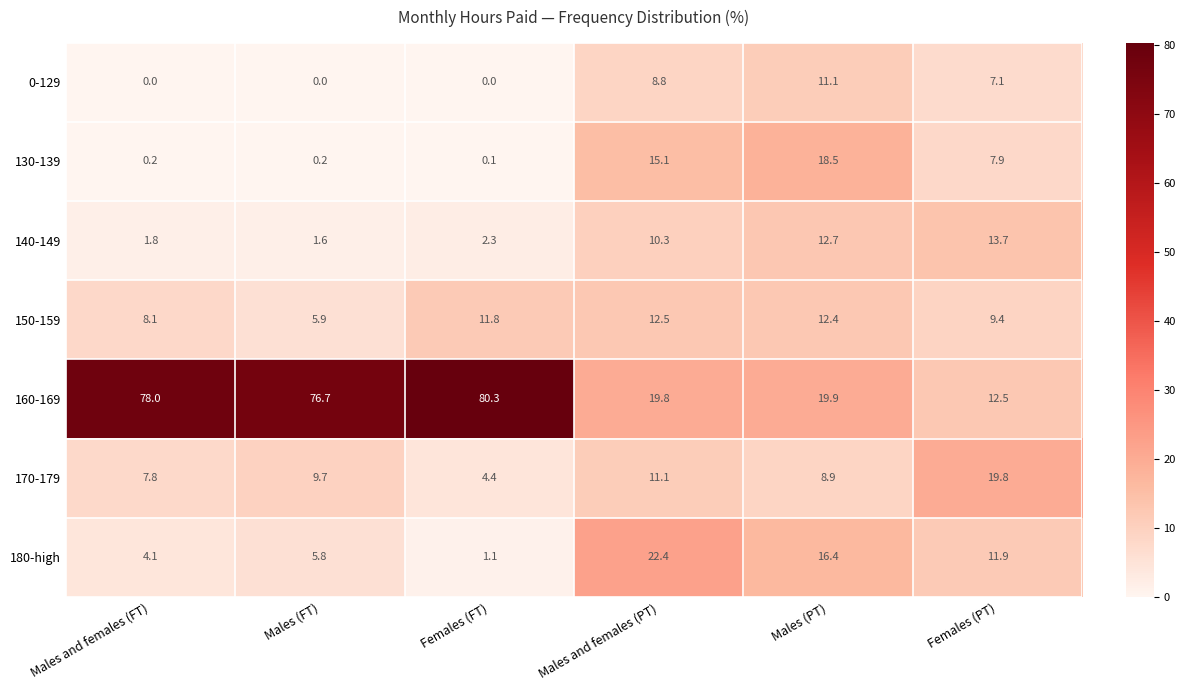

The 0-129 series shows 11.1 at Males (PT). True or false?

True